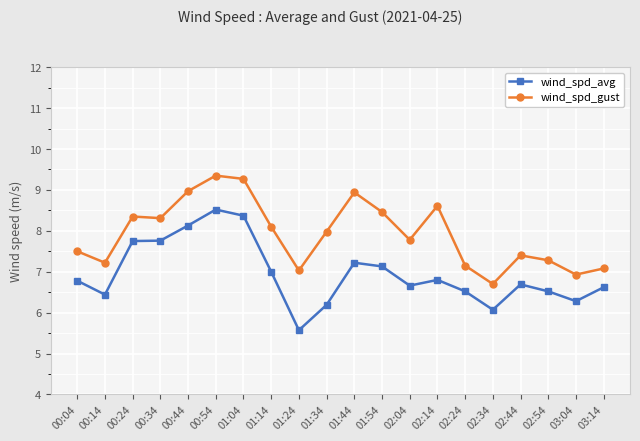

How many values in the wind_spd_avg series are below 6?

1